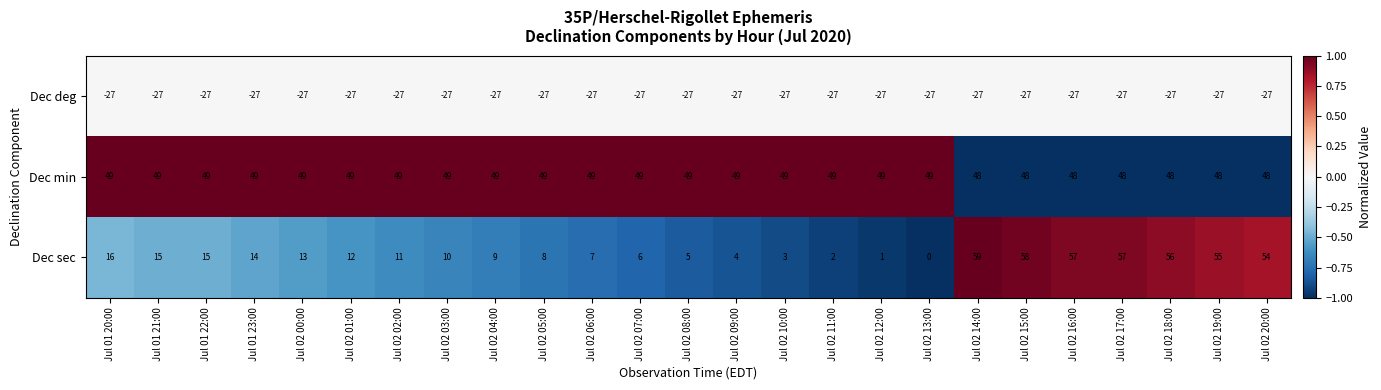

At how many categories does at least one series exceed 0?

25